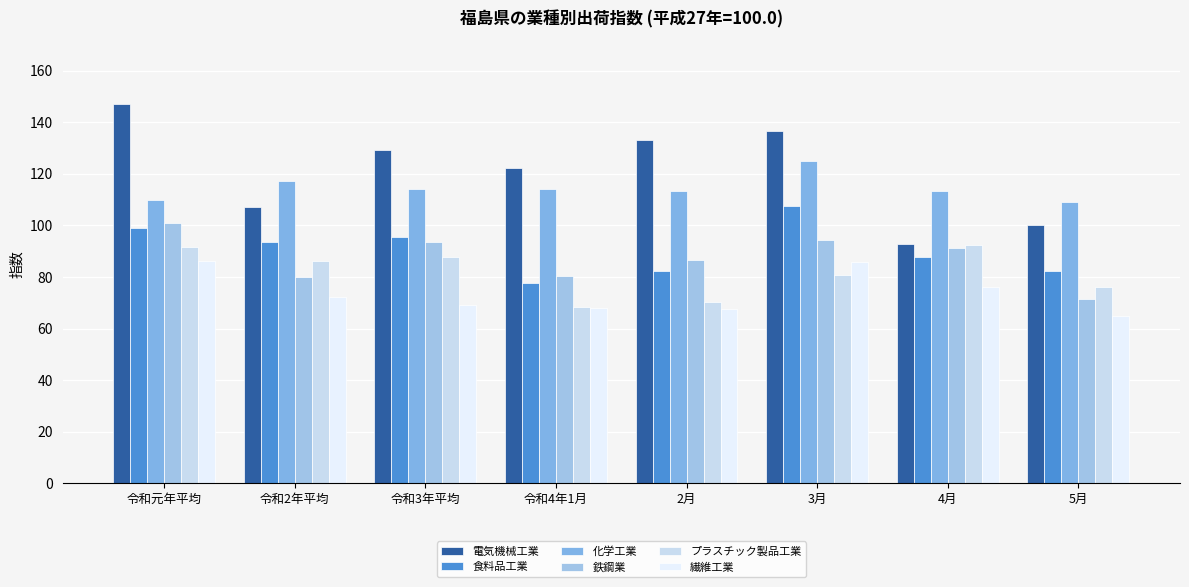

Reading left to right, transcribe all the data shown in this chart.

電気機械工業: 146.9	107.1	129.4	122.2	133.0	136.6	92.9	100.3
食料品工業: 99.0	93.4	95.4	77.6	82.2	107.4	87.9	82.4
化学工業: 109.7	117.1	113.9	114.1	113.2	124.8	113.3	109.2
鉄鋼業: 101.0	79.9	93.4	80.5	86.6	94.5	91.3	71.5
プラスチック製品工業: 91.7	86.2	87.7	68.2	70.2	80.6	92.2	76.2
繊維工業: 86.0	72.3	69.3	68.0	67.6	85.6	76.1	64.8